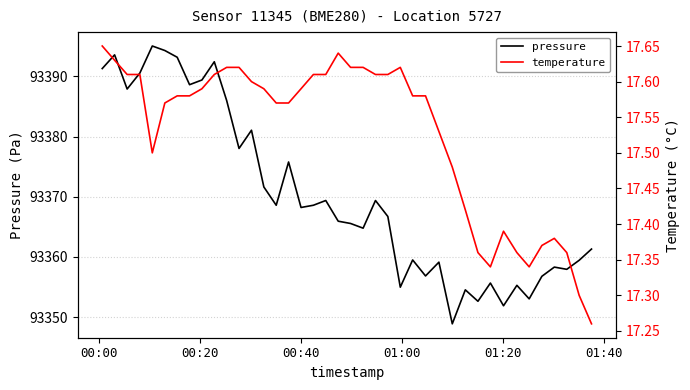

Is this an area chart (filled region under the line)?

No